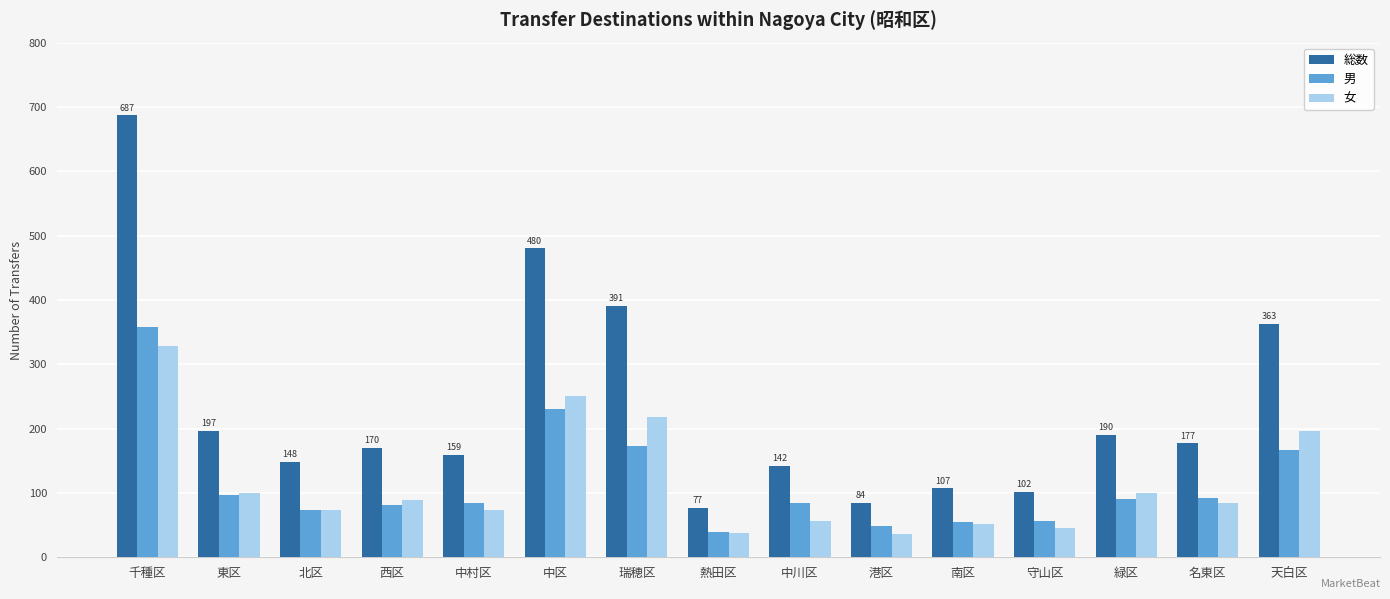

How many data points in 女 are less than 85?

7